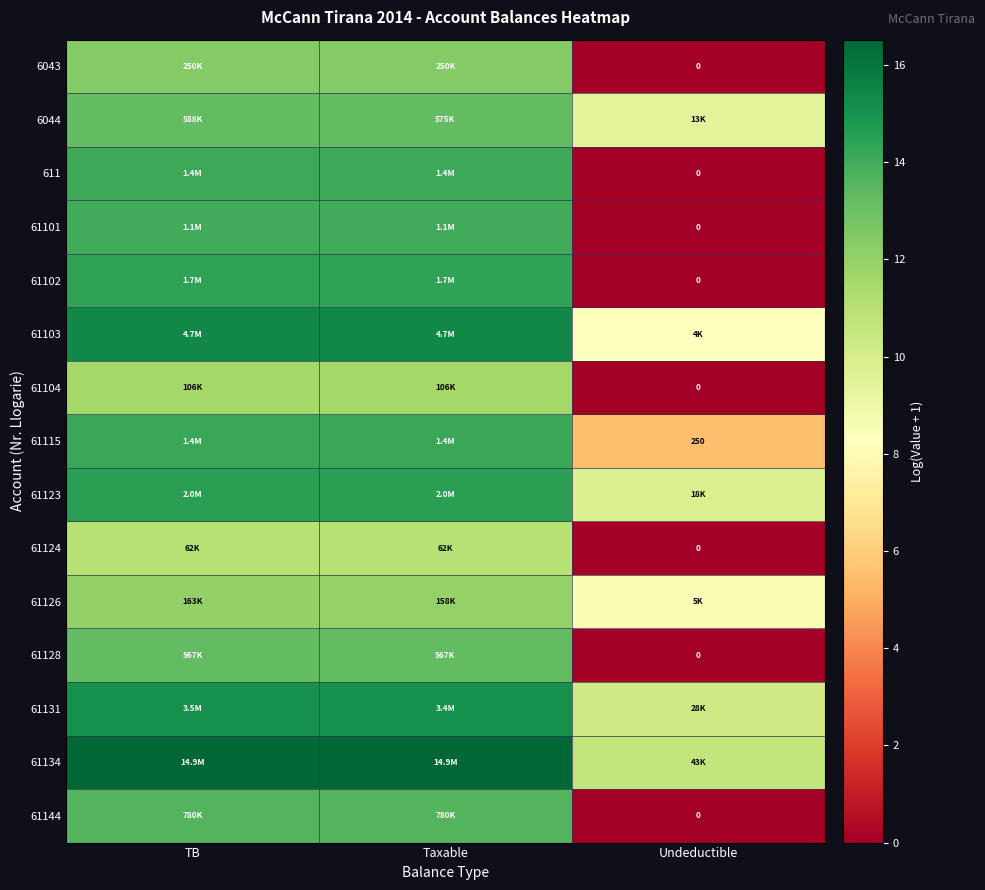

Read the 61144 value at TB.

13.6